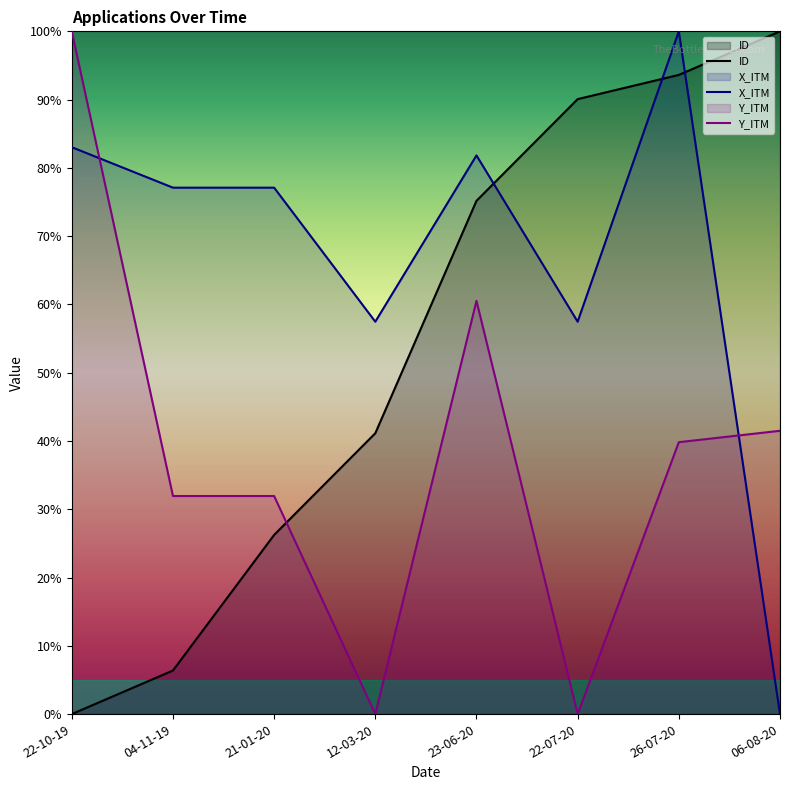

True or false: X_ITM has a value of 57.5 at 22-07-20.

True